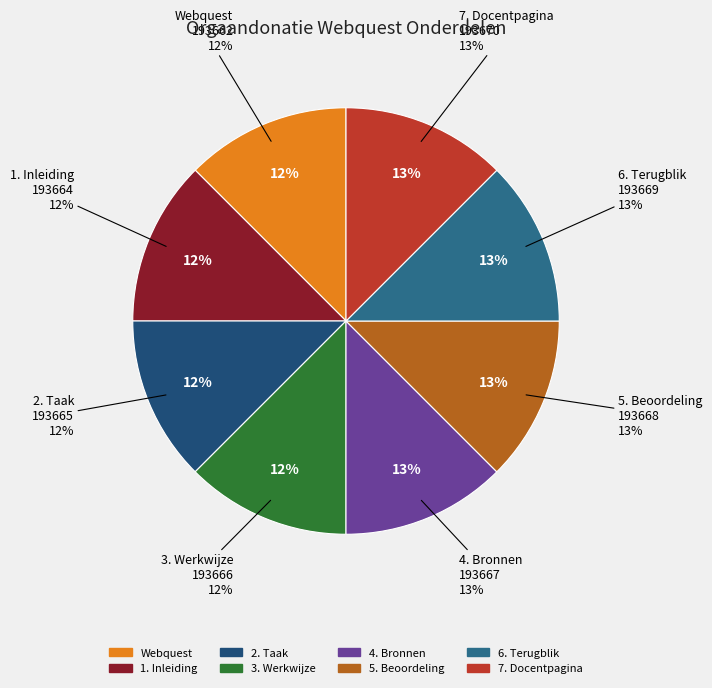

Approximately how many times larger is the value at Webquest compared to 6. Terugblik?

1.0